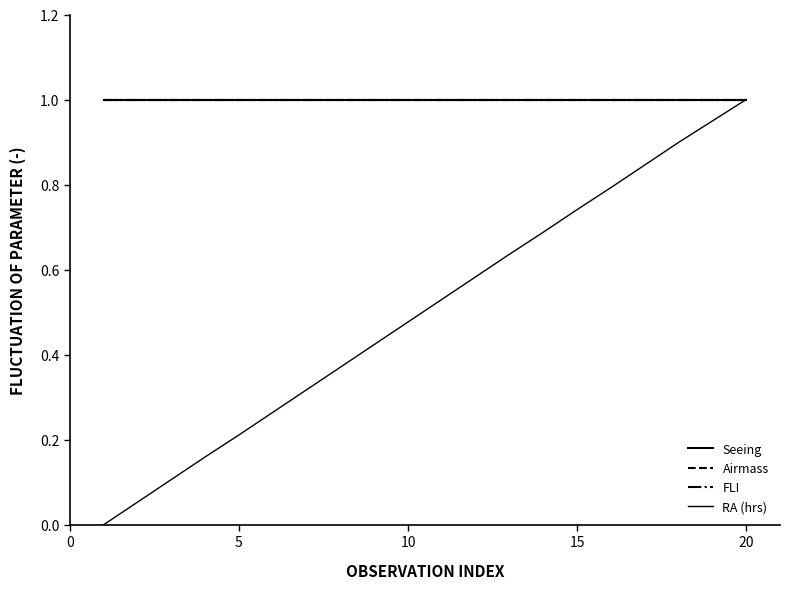

Does the chart have visible grid lines?

No